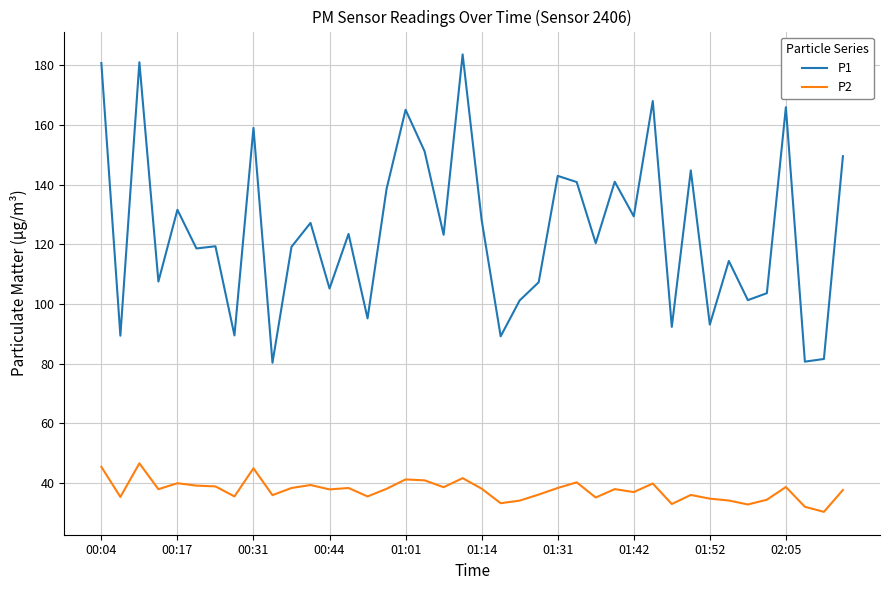

What are all the series names shown in the legend?

P1, P2